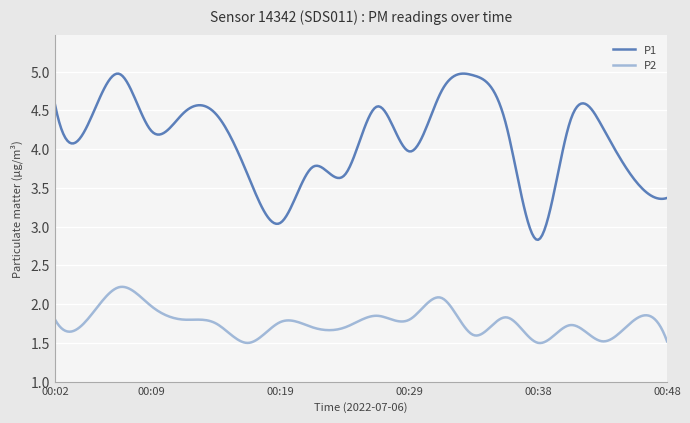

What is the difference between the maximum and minimum values in the P1 series?

2.1